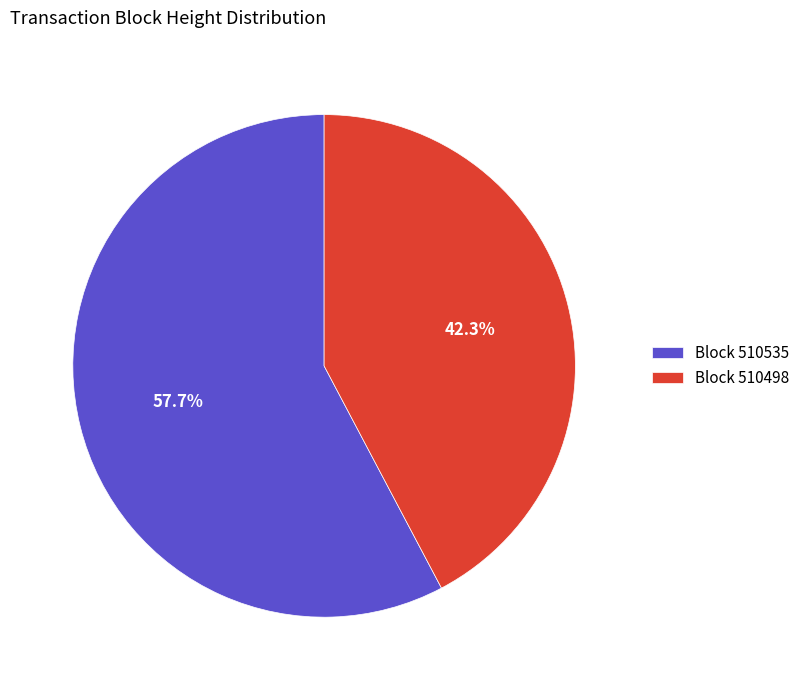

Between Block 510535 and Block 510498, which is larger?

Block 510535